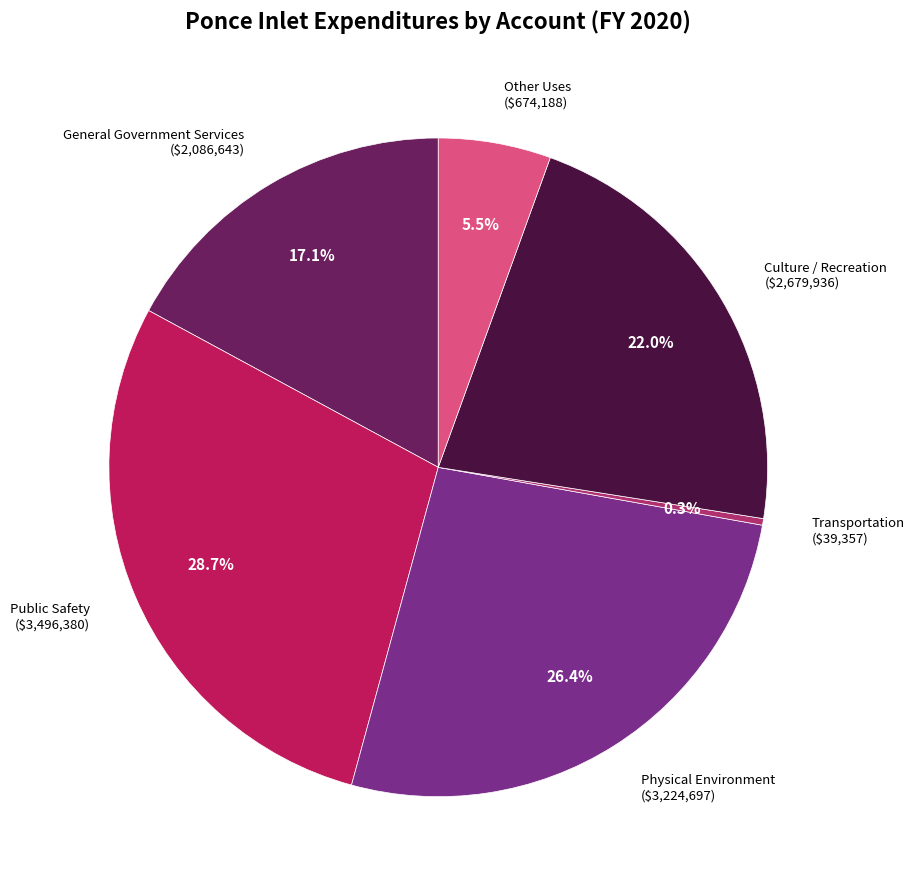

How many segments does this pie chart have?

6